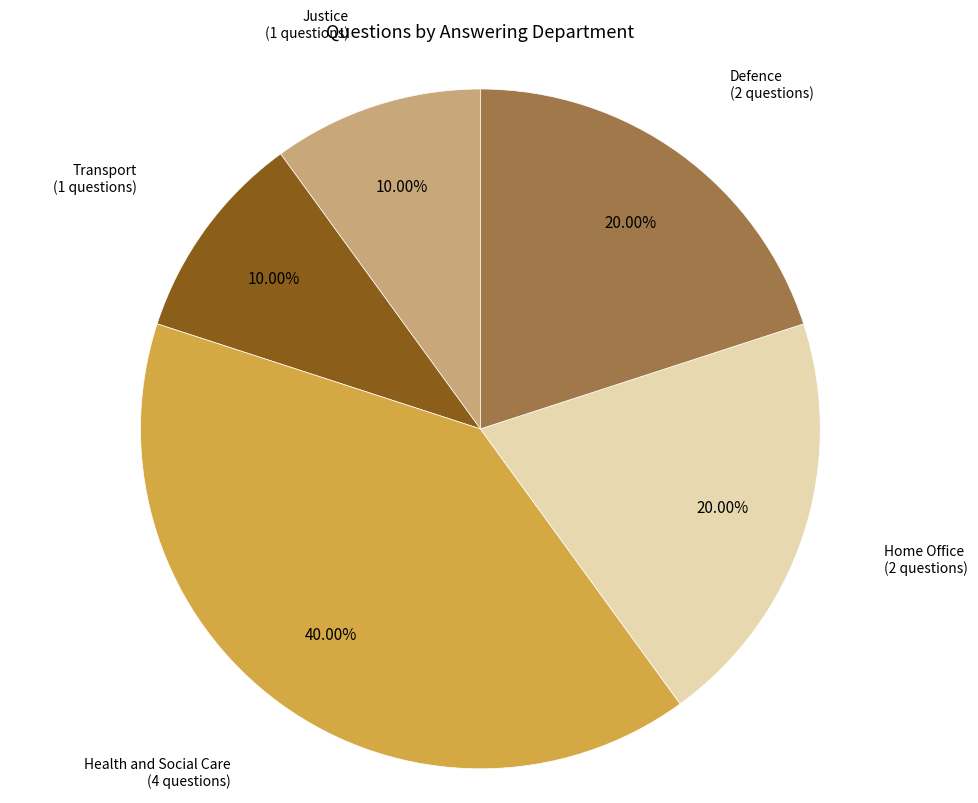

What is the ratio of the value at Justice to the value at Home Office?

0.5